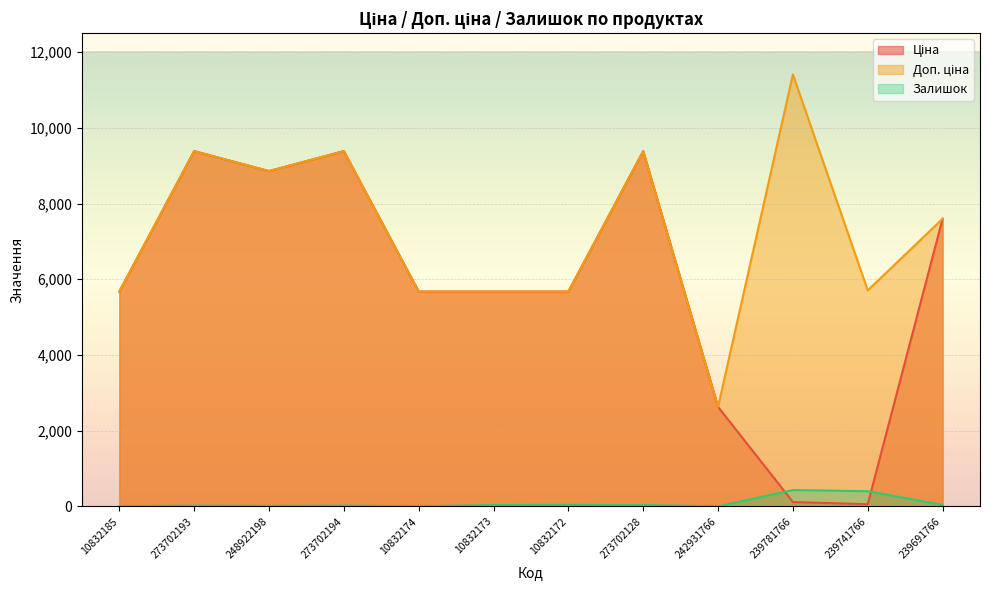

True or false: Залишок and Доп. ціна cross at least once.

False